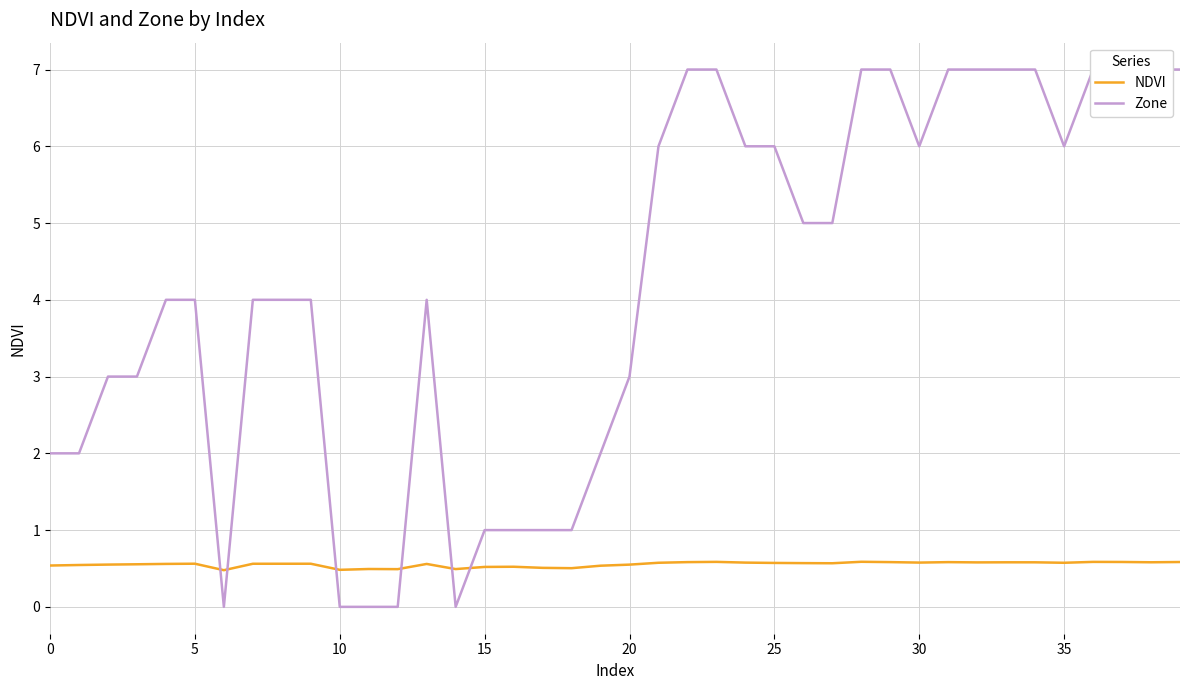

Rank the series by their average value, from highest to lowest.

Zone, NDVI